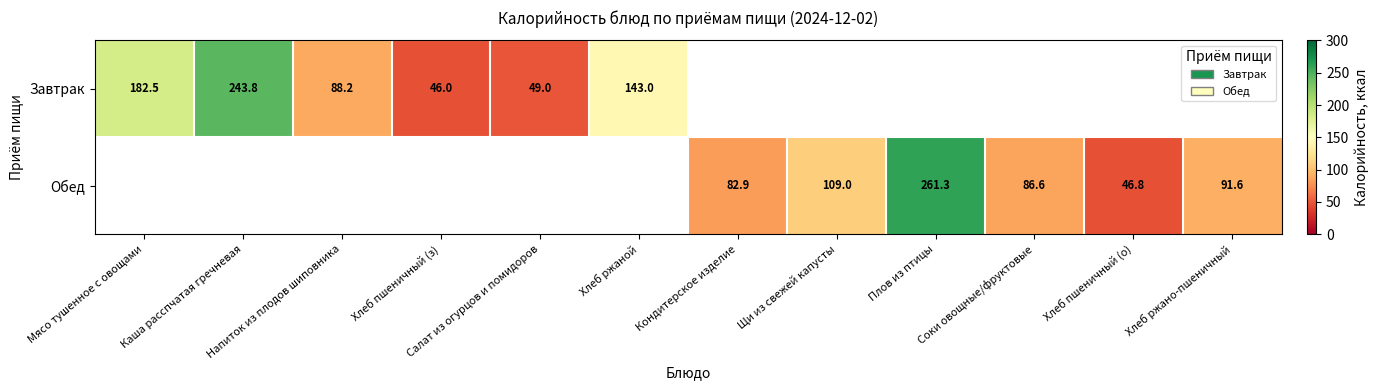

Is it true that Обед equals 82.9 at Кондитерское изделие?

True